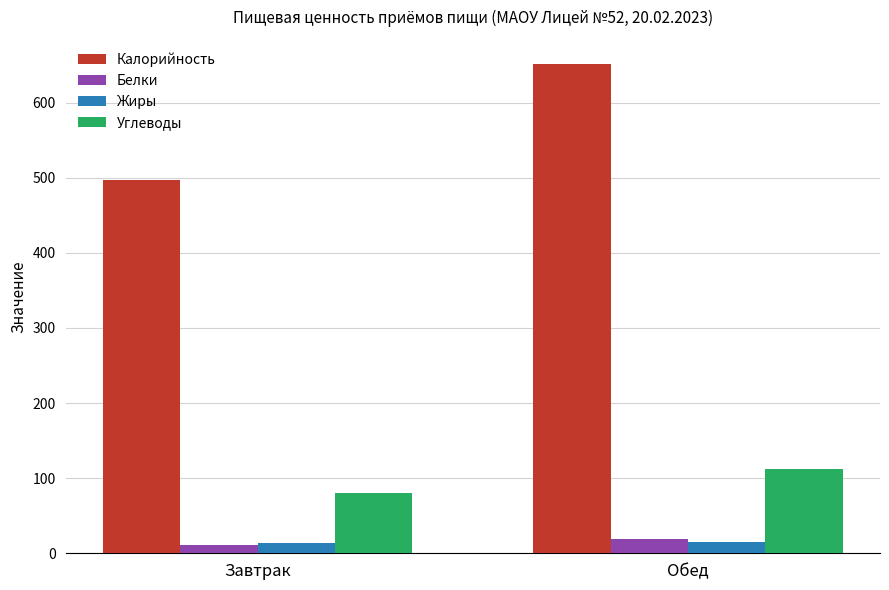

Which series changed the most between Завтрак and Обед?

Калорийность